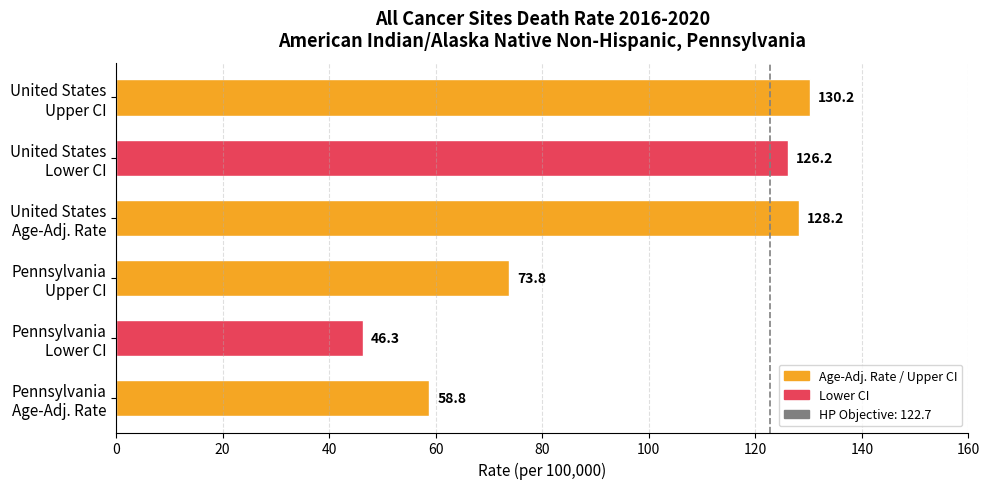

Count the number of values greater than 126.

3